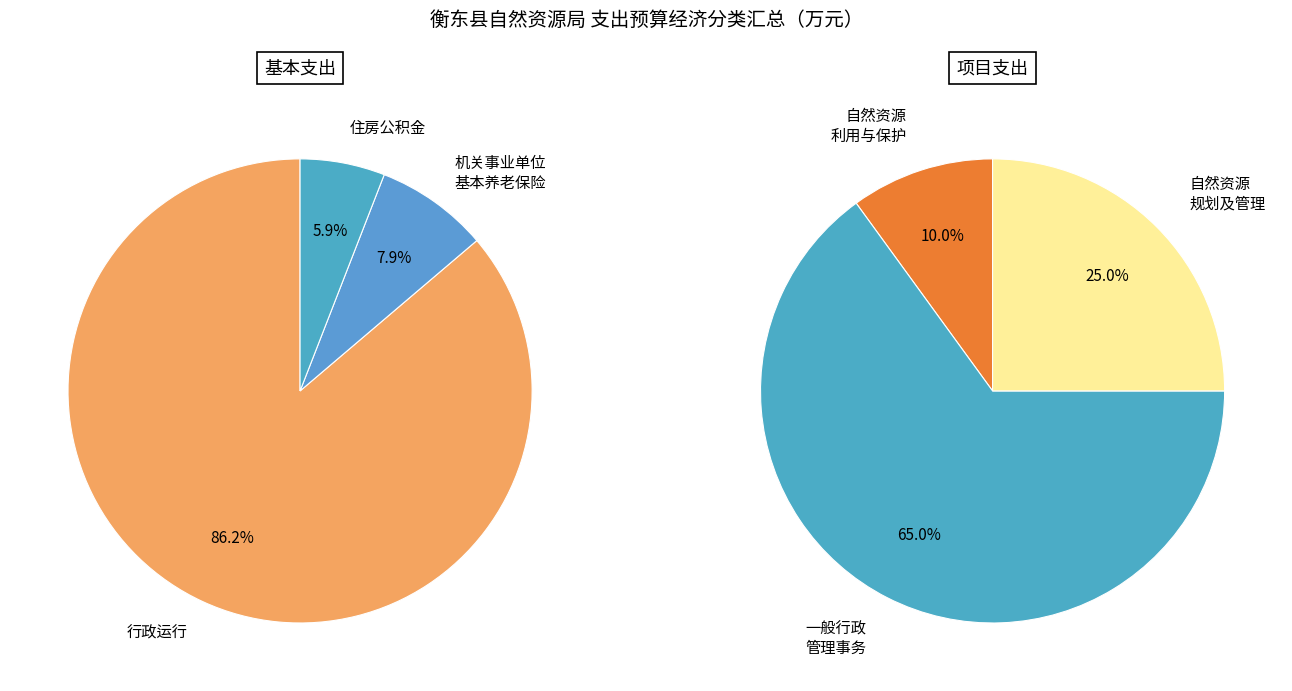

Which has a higher value, 自然资源规划及管理 or 机关事业单位基本养老保险缴费支出?

机关事业单位基本养老保险缴费支出